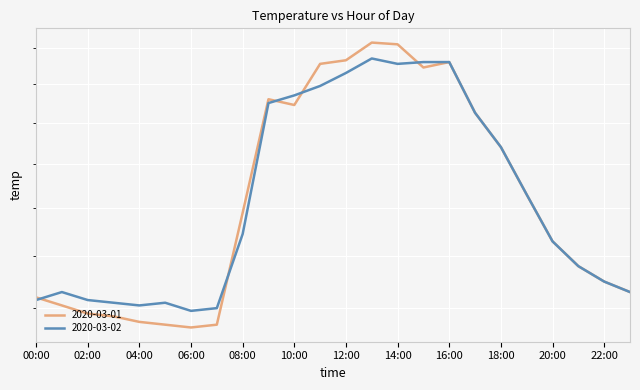

True or false: 2020-03-02 and 2020-03-01 cross at least once.

True